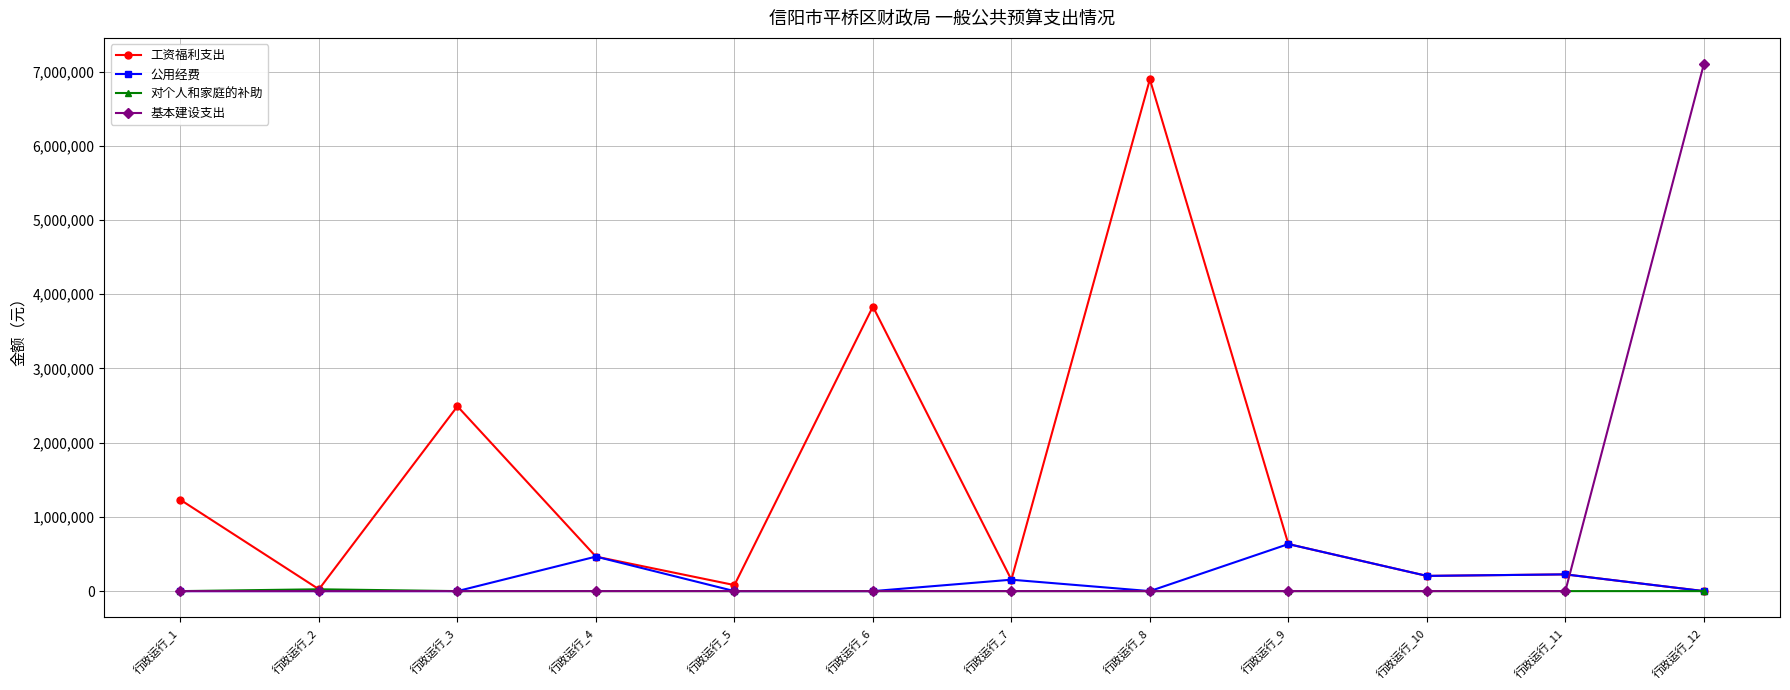

What is the value of the 工资福利支出 point at the 3rd from the left?

2490536.0